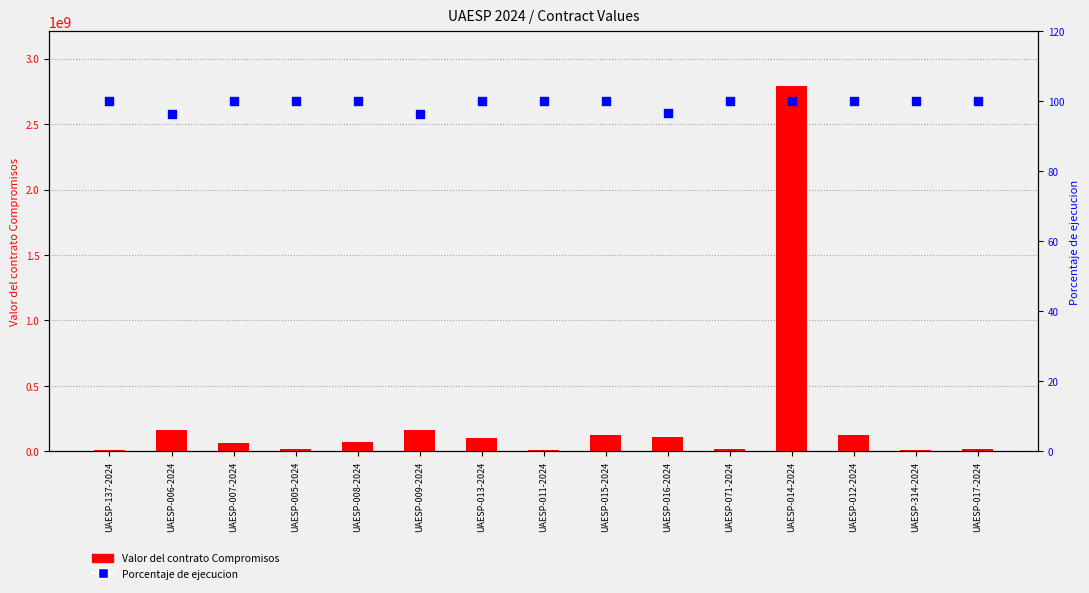

Is the value of Valor del contrato Compromisos at UAESP-014-2024 greater than the value of Porcentaje de ejecucion at UAESP-016-2024?

Yes